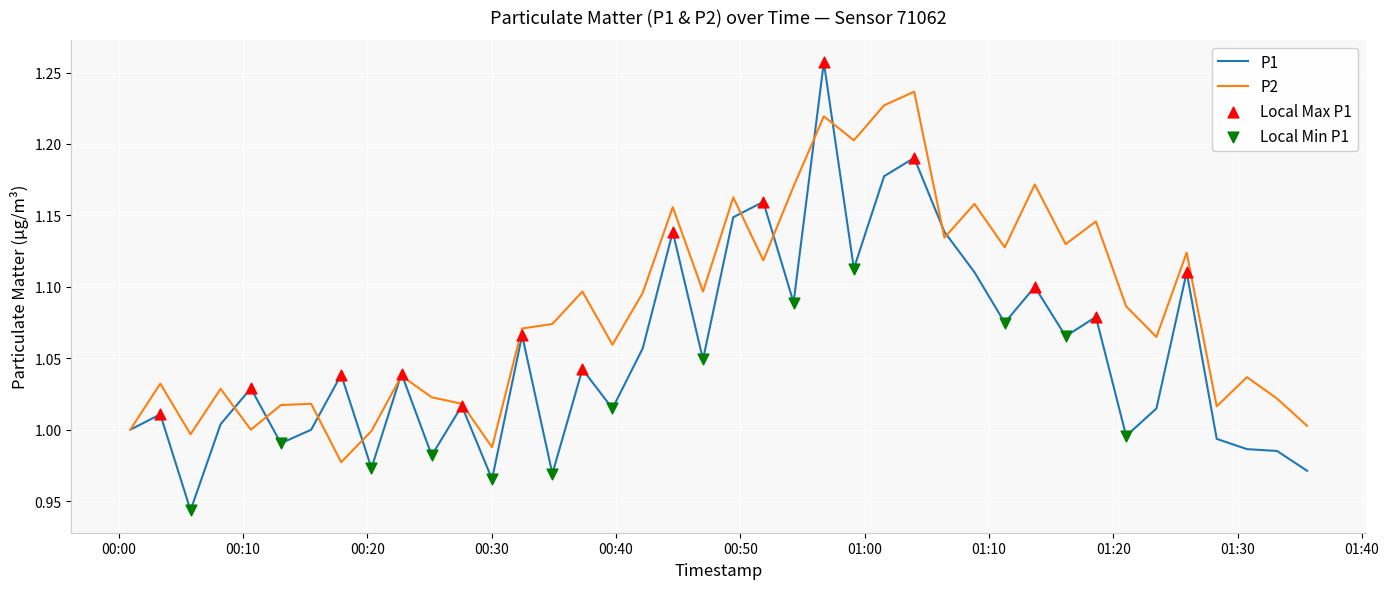

At how many categories does at least one series exceed 0?

40